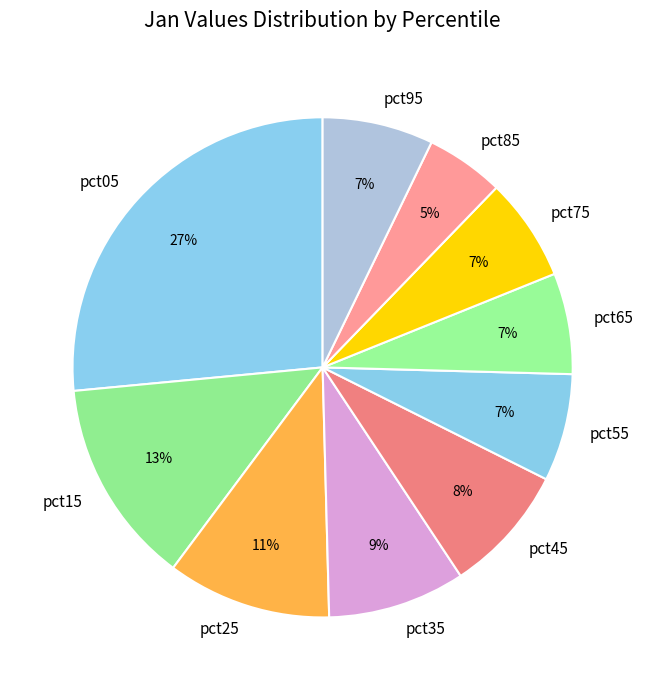

To the nearest percent, what percentage of the pie is pct35?

9%